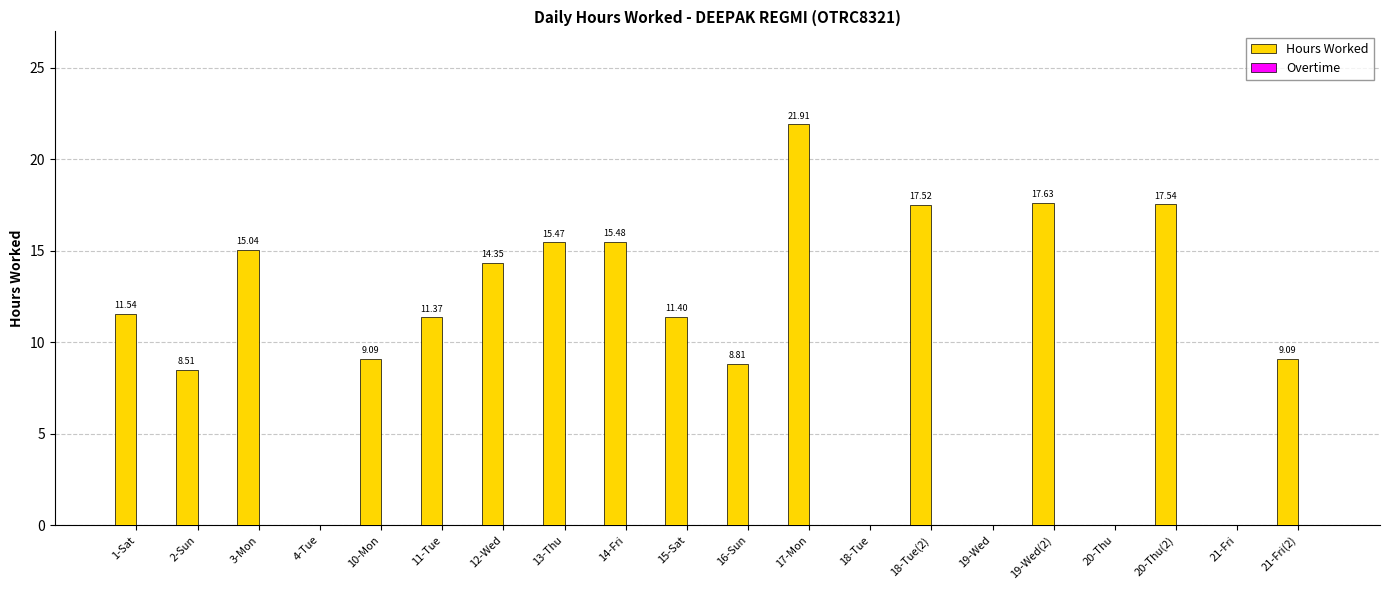

What is the sum of all values?

204.8